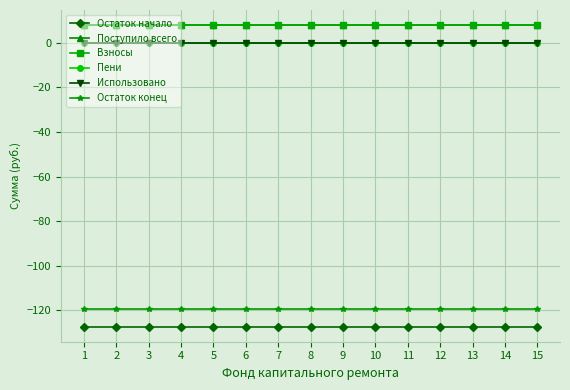

Is this an area chart (filled region under the line)?

No